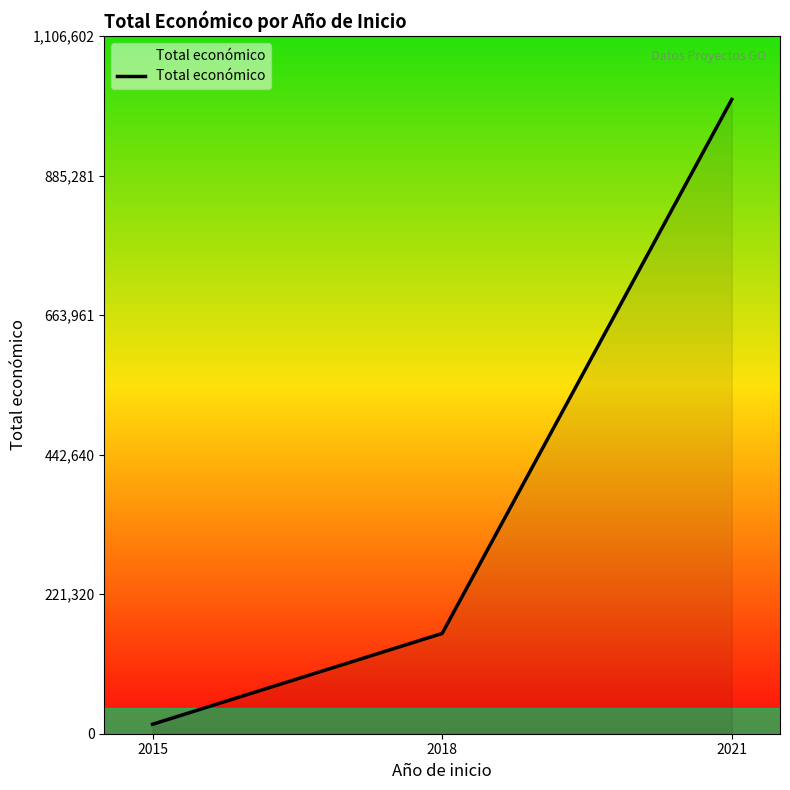

Rank the categories by value from highest to lowest.

2021, 2018, 2015